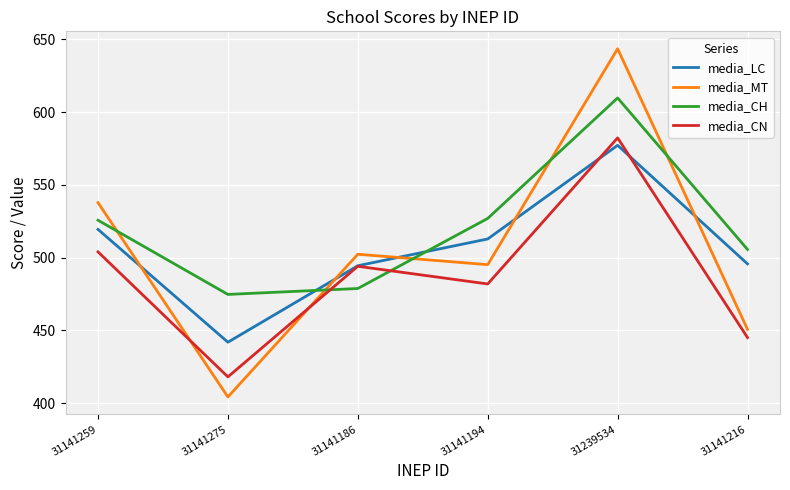

What is the total value across all series at 31141186?

1969.4